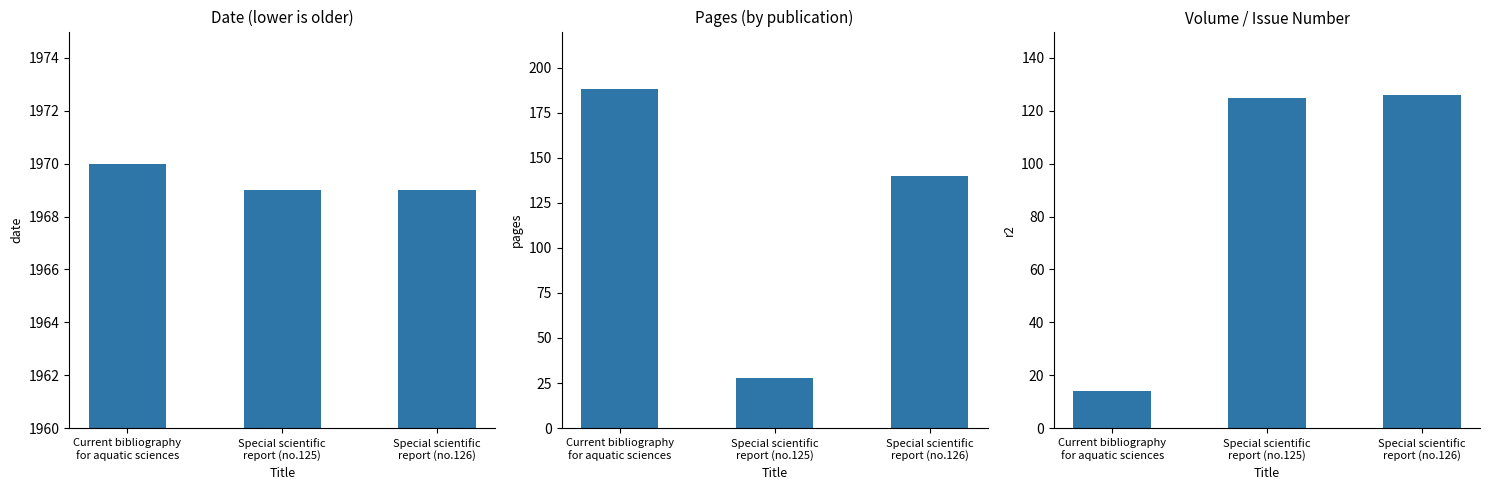

Between Special scientific
report (no.125) and Special scientific
report (no.126), which series saw the biggest shift?

Pages